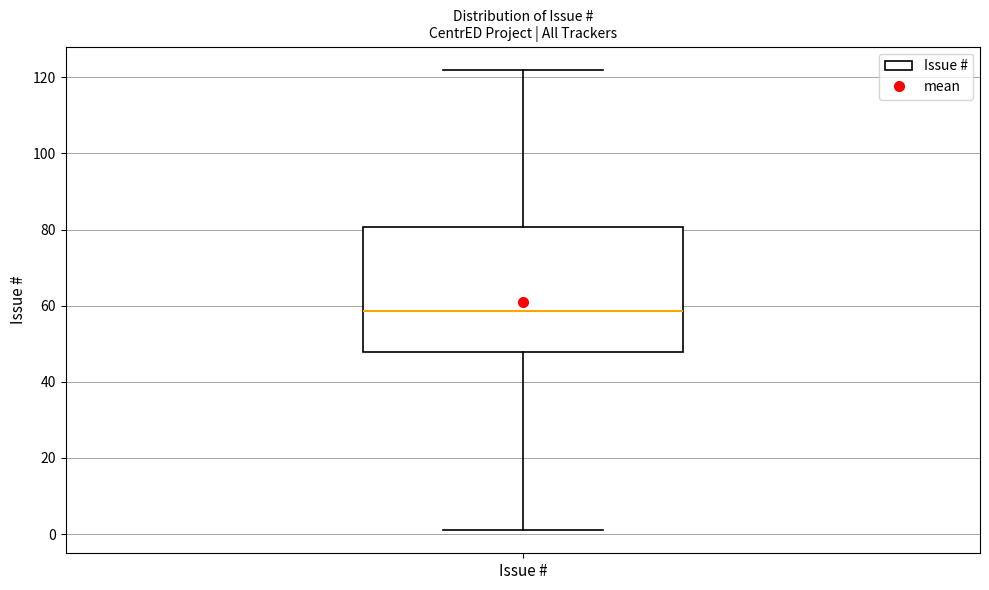

Transcribe this box plot: give where the median line is, the range the box spans, and where the two whiskers end, as read against the y-axis. The values are not printed on the chart, so give them approximately, as read against the axis.

median 58, box 48 to 80, whiskers 2 to 122